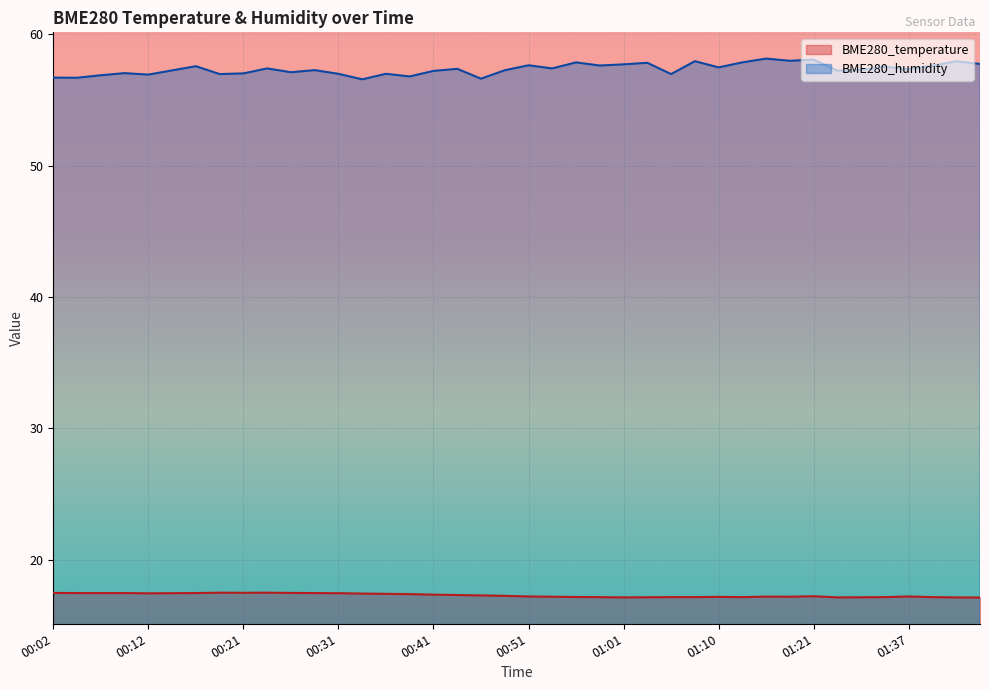

True or false: BME280_humidity and BME280_temperature intersect in this chart.

False